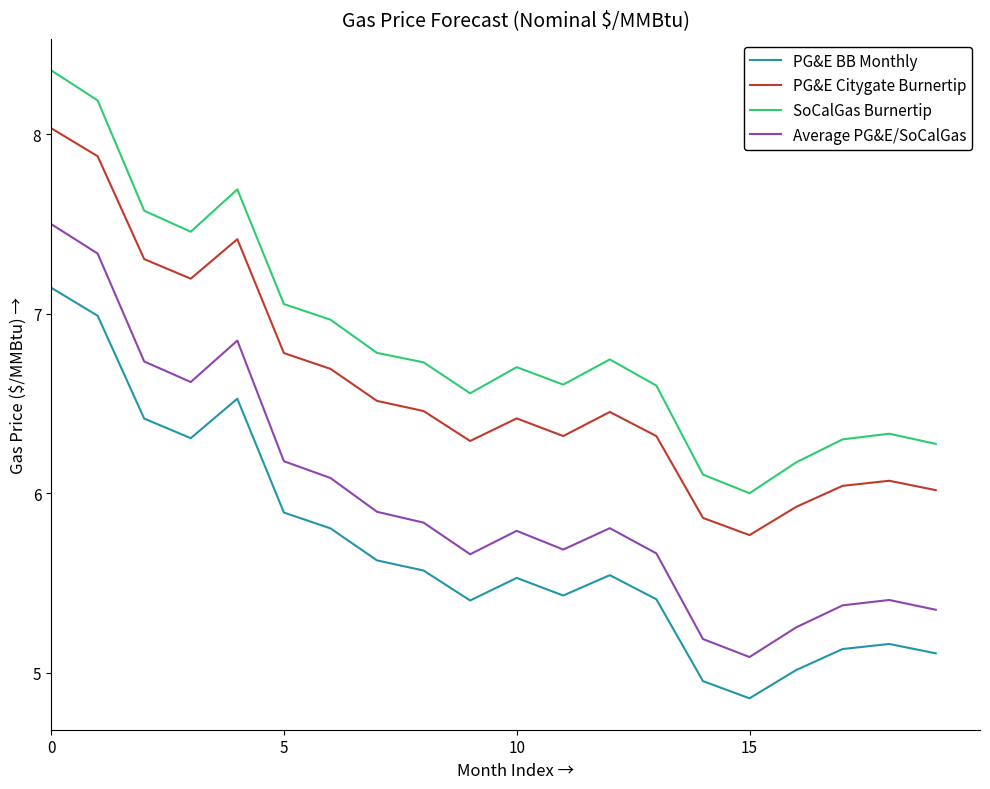

Which series has the widest spread of values?

Average PG&E/SoCalGas